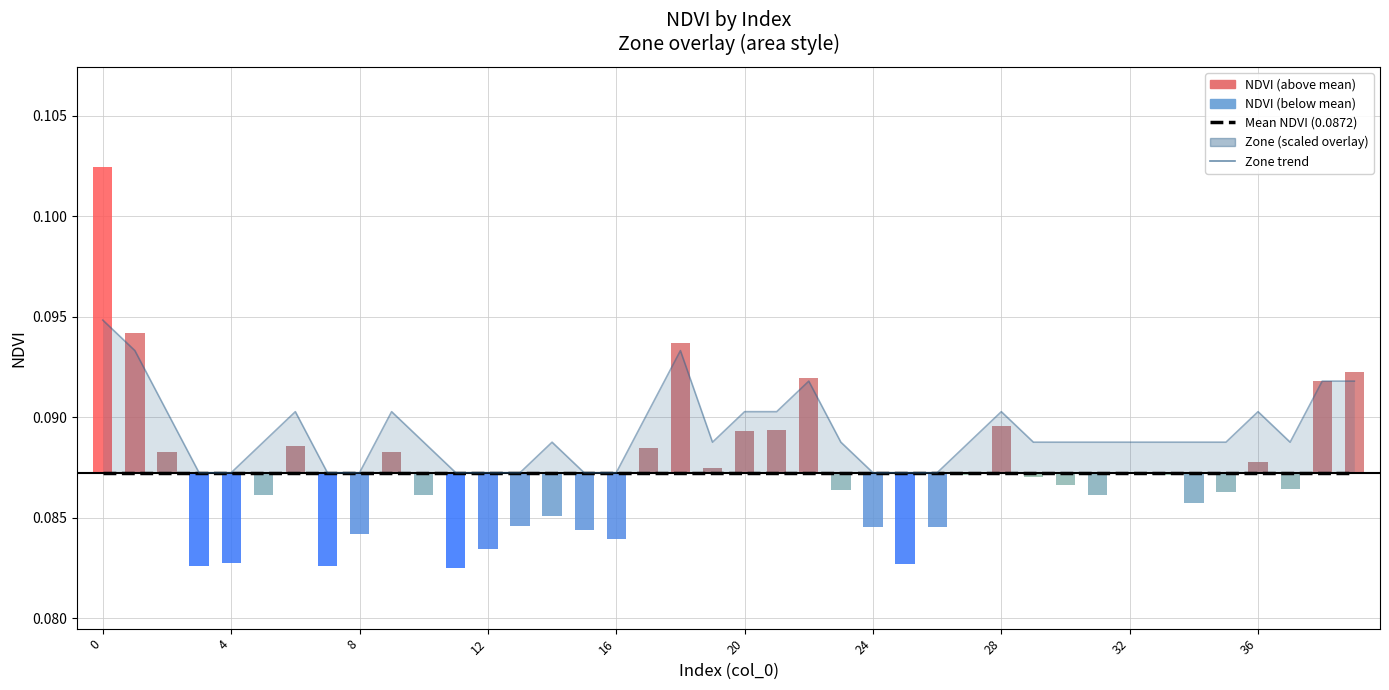

The Zone trend series shows 0.2 at 20. True or false?

False